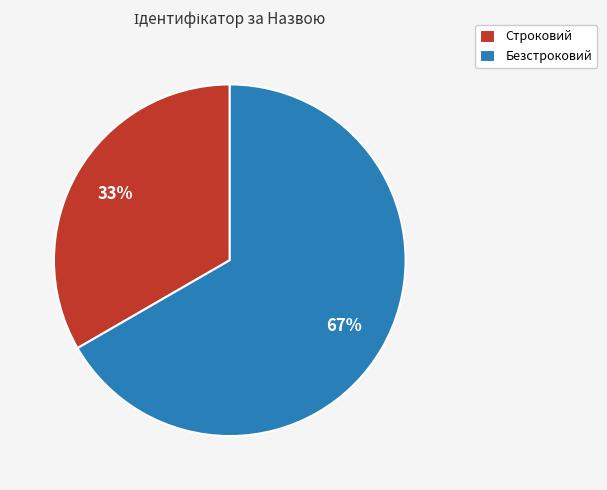

How many segments does this pie chart have?

2